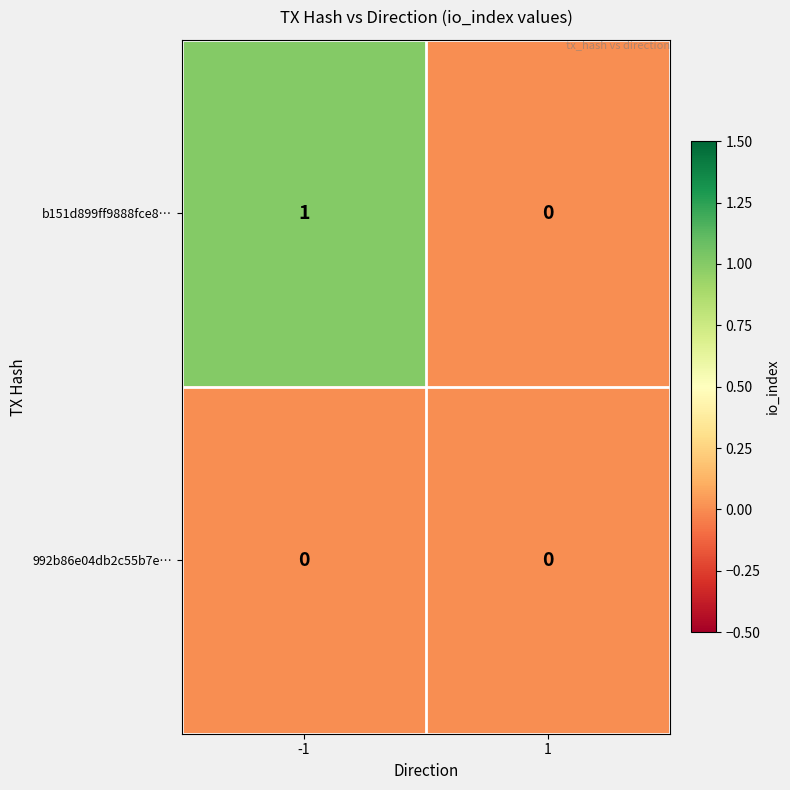

Which series has the largest total across all categories?

b151d899ff9888fce8…